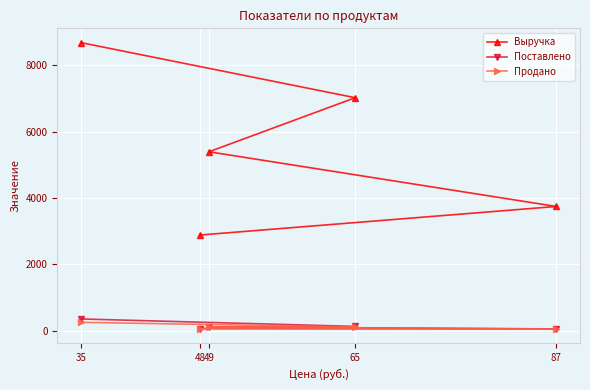

Count the Выручка values in the range 3741 to 7020.

3